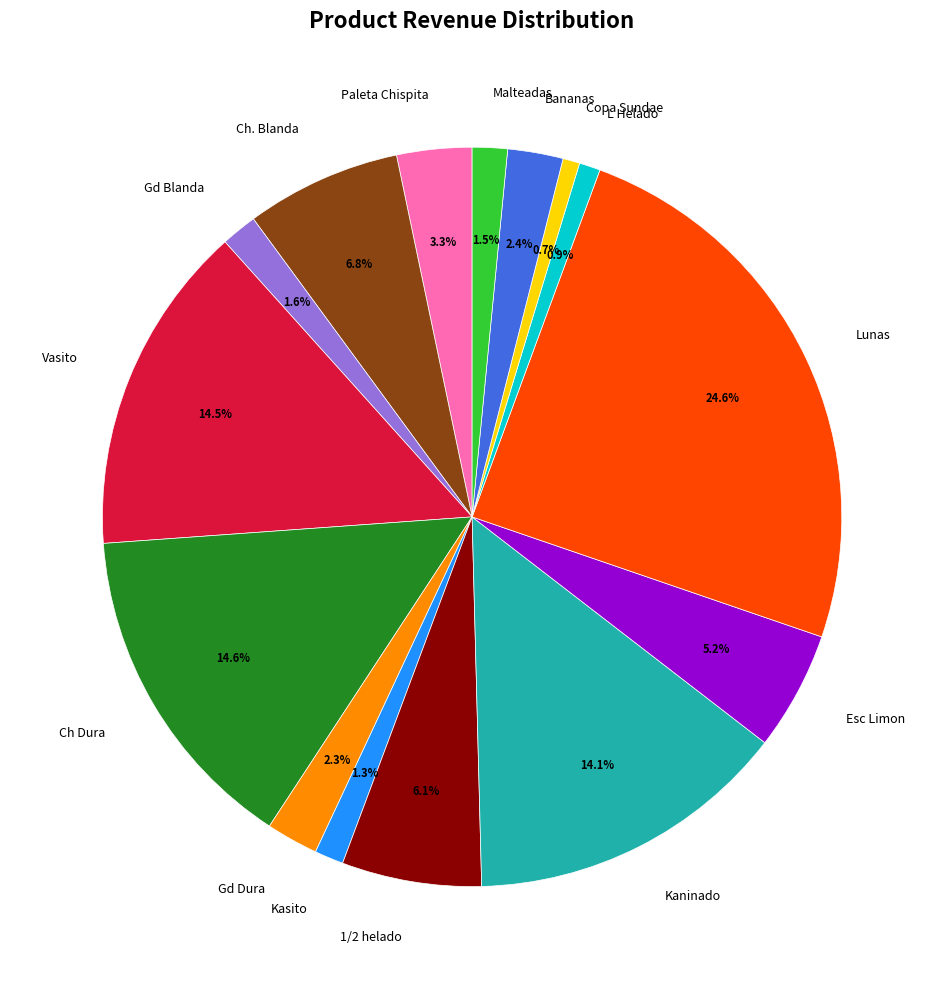

To the nearest percent, what is the combined percentage of Paleta Chispita and 1/2 helado?

9%